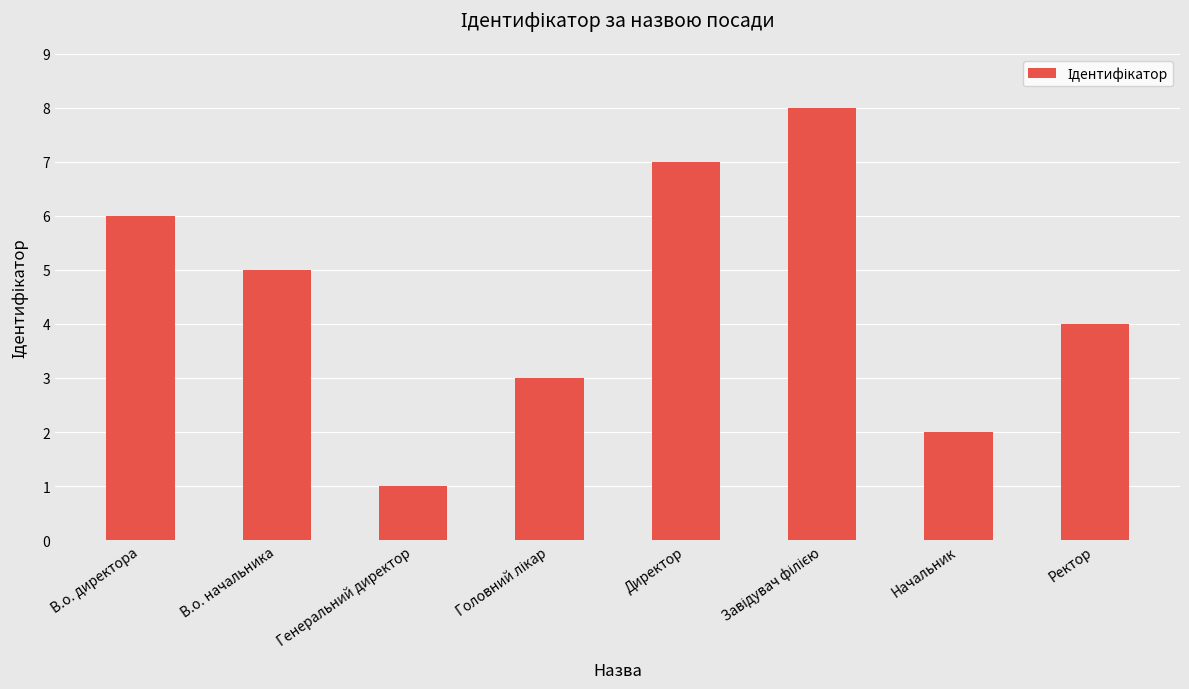

Does the chart contain any negative values?

No